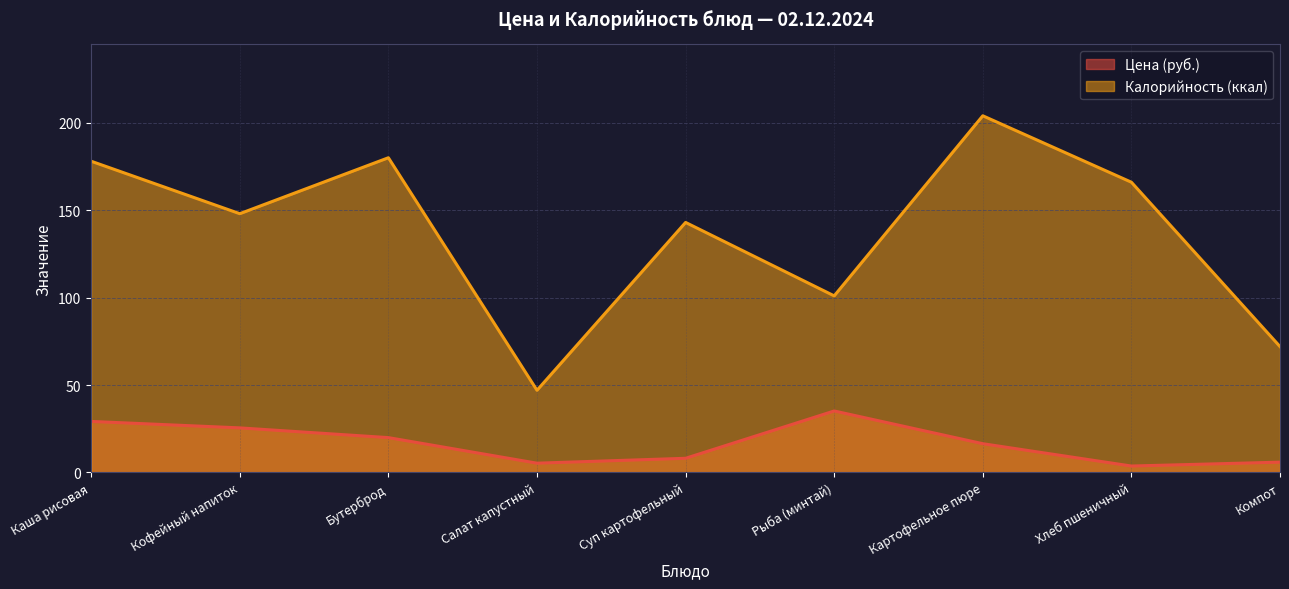

Is it true that Калорийность equals 17.6 at Салат капустный?

False